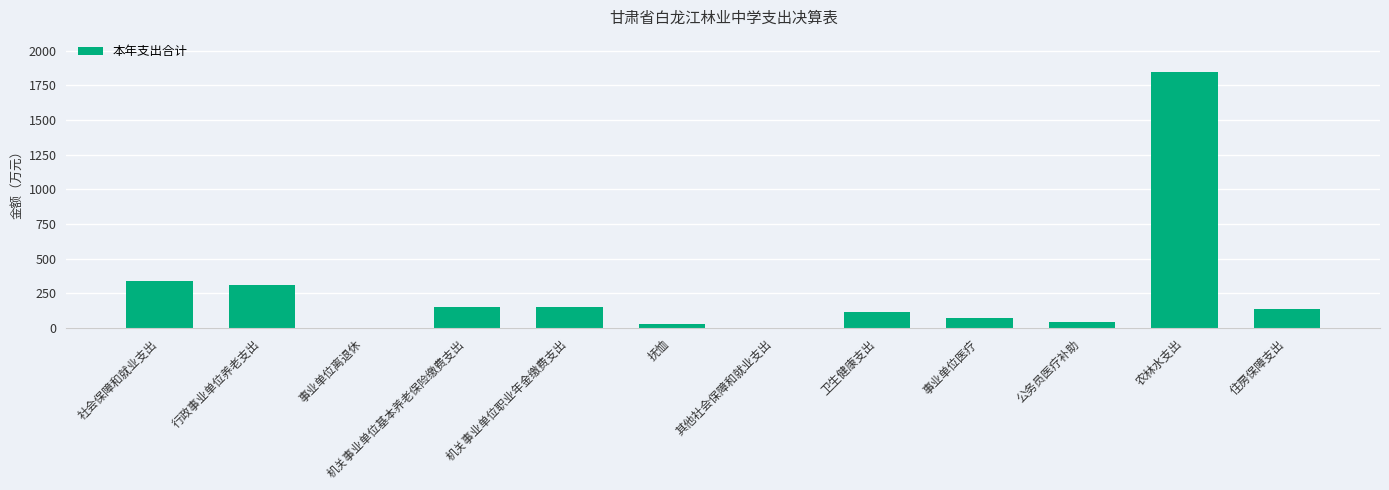

At which label is the value closest to 921?

社会保障和就业支出